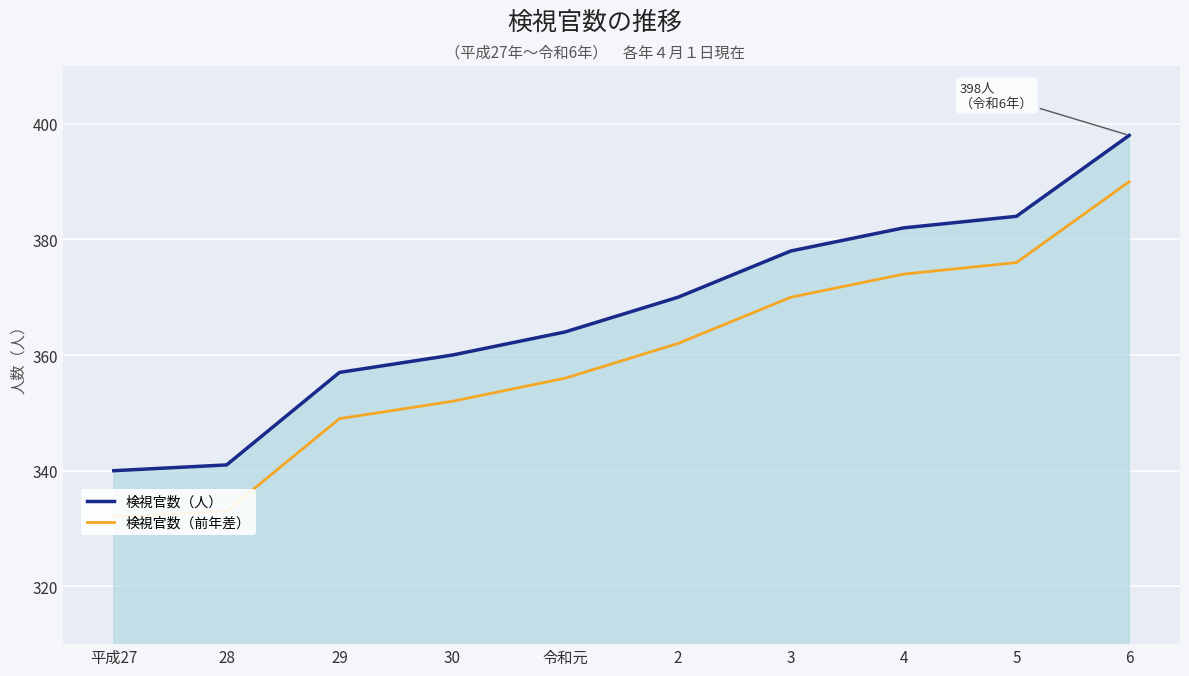

What is the difference between the 検視官数（前年差） values at 令和元 and 3?

14